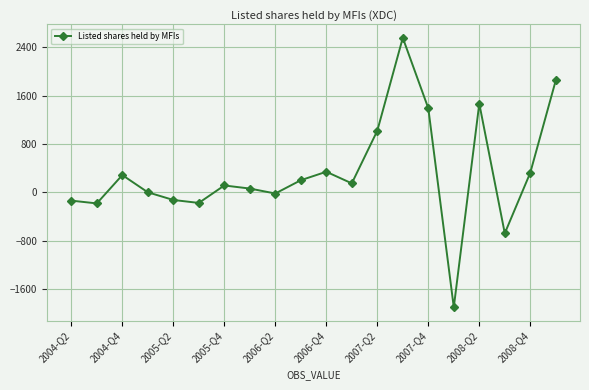

What is the greatest value displayed?

2556